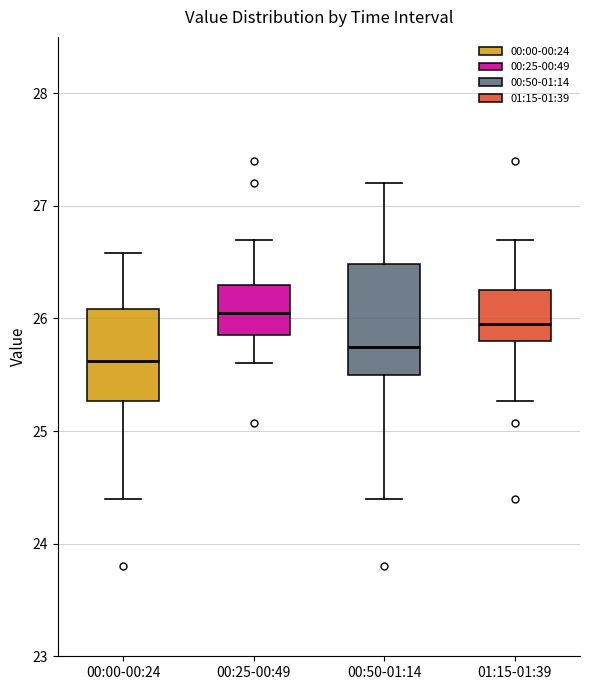

Which box's median line is the lowest?

00:00-00:24